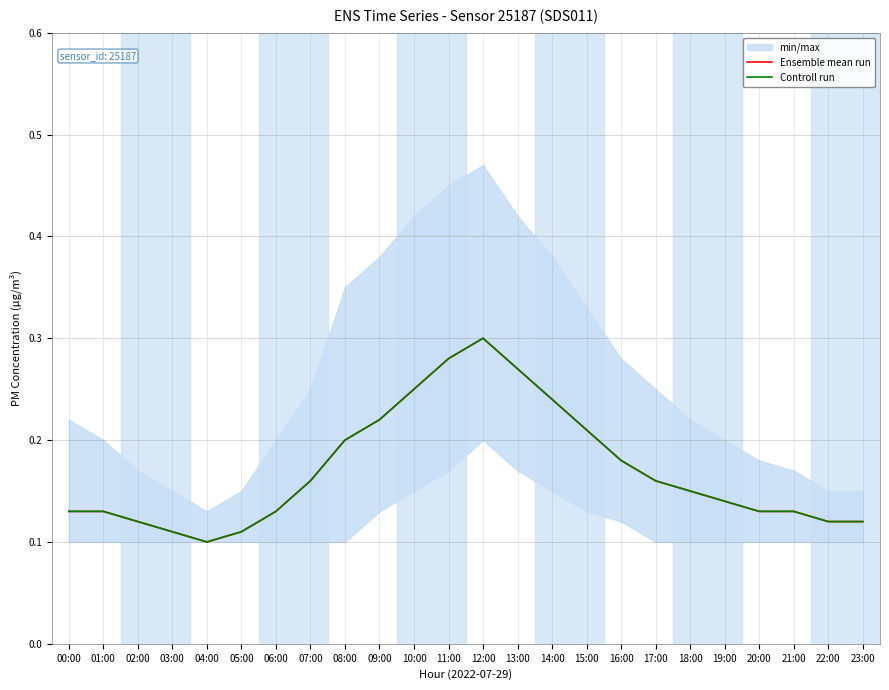

The Controll run series shows 0.3 at 07:00. True or false?

False